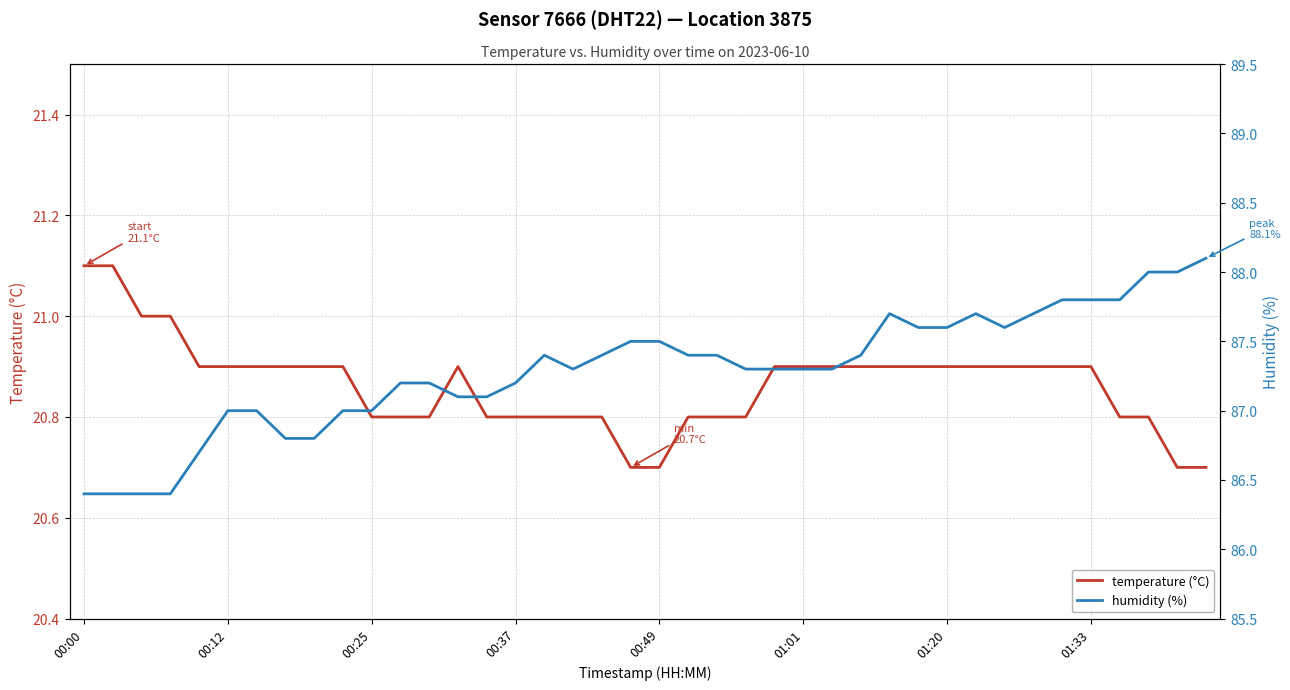

List the series in order of their peak value, lowest first.

temperature (°C), humidity (%)